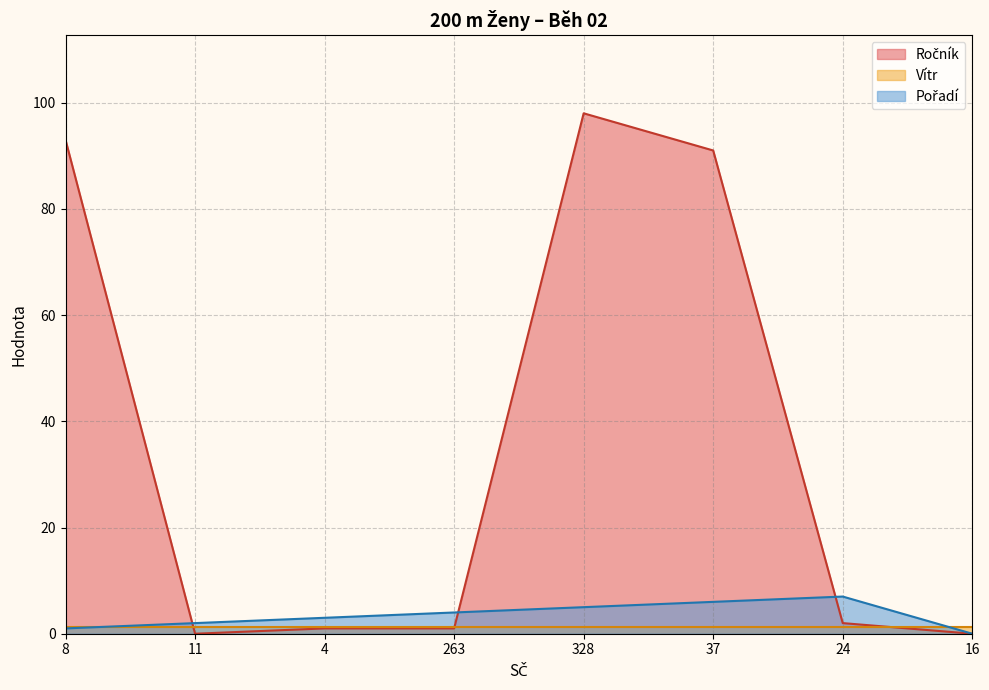

Is it true that Ročník equals 1 at 263?

False